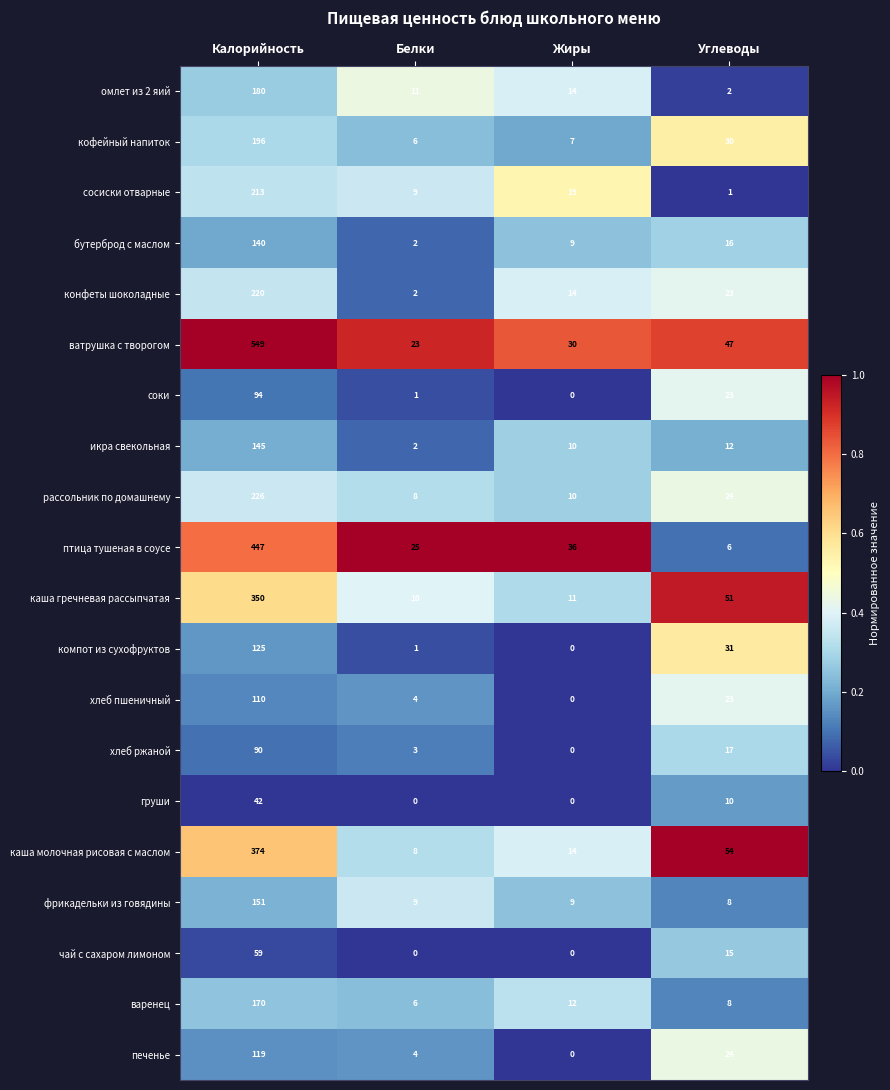

How many distinct data groups are displayed?

20